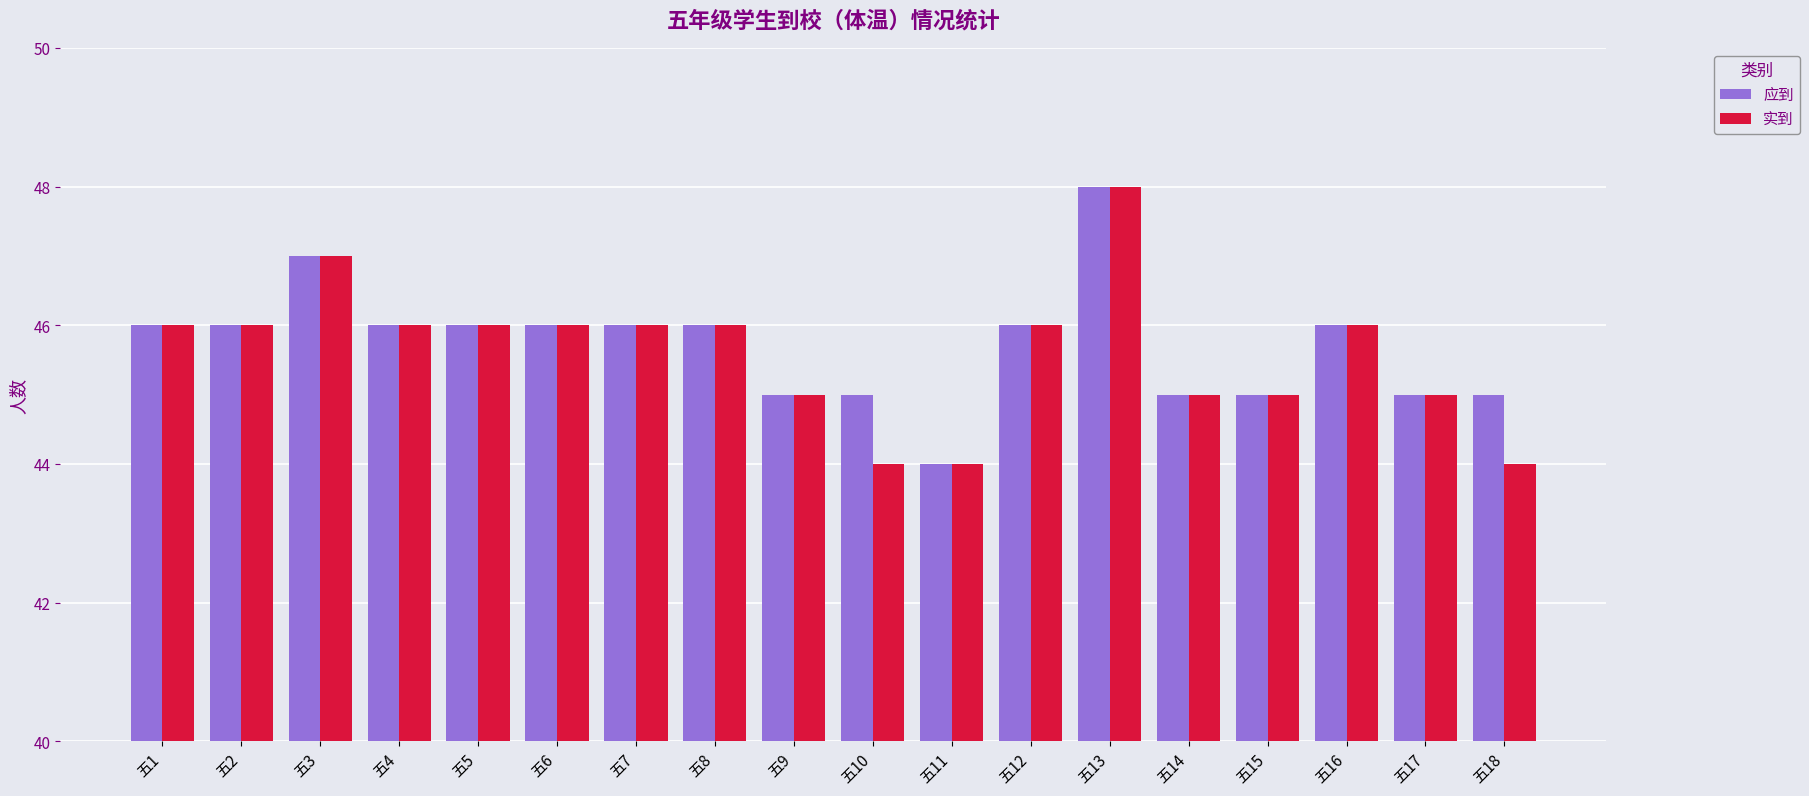

What is the value of the 实到 bar at the 11th from the left?

44